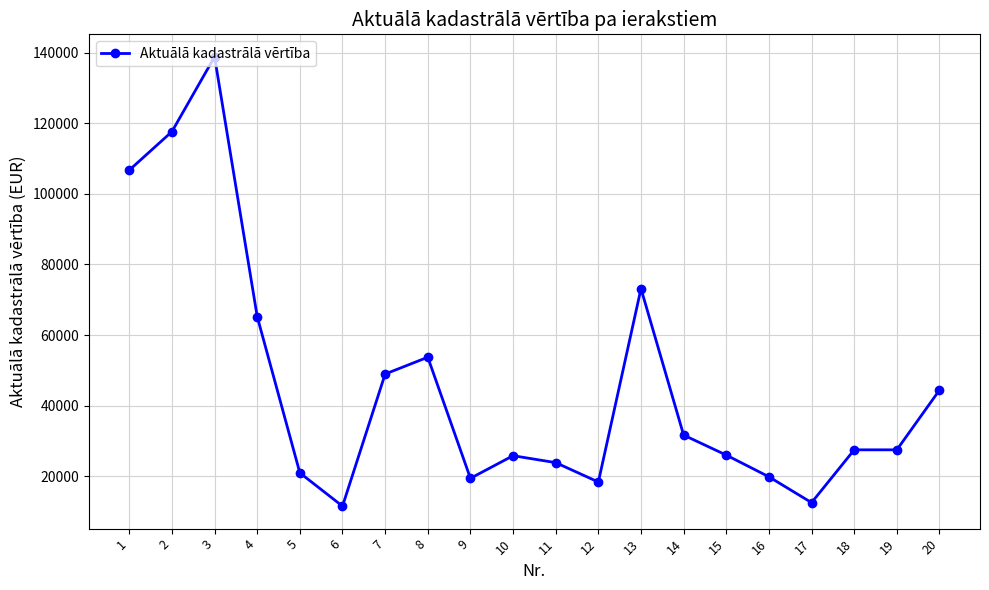

At which category does the data reach its first local peak?

3